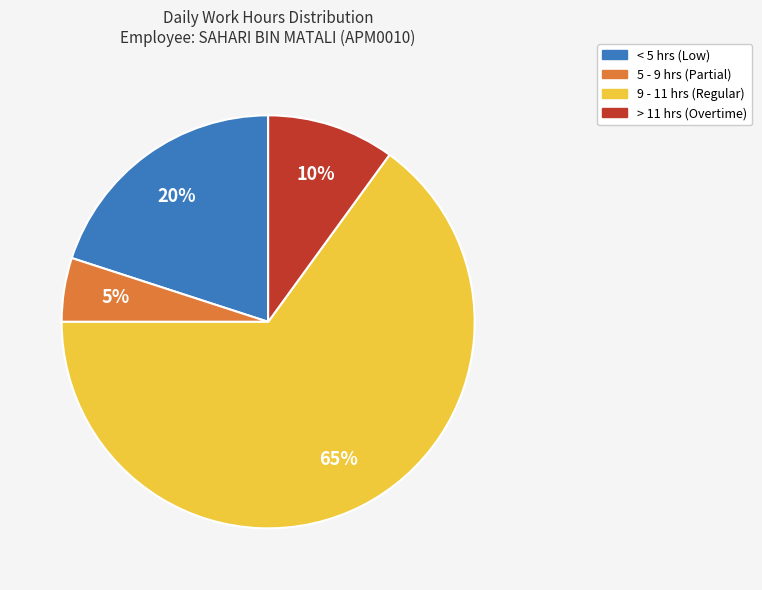

To the nearest percent, what is the difference between the largest and smallest slice percentages?

60%